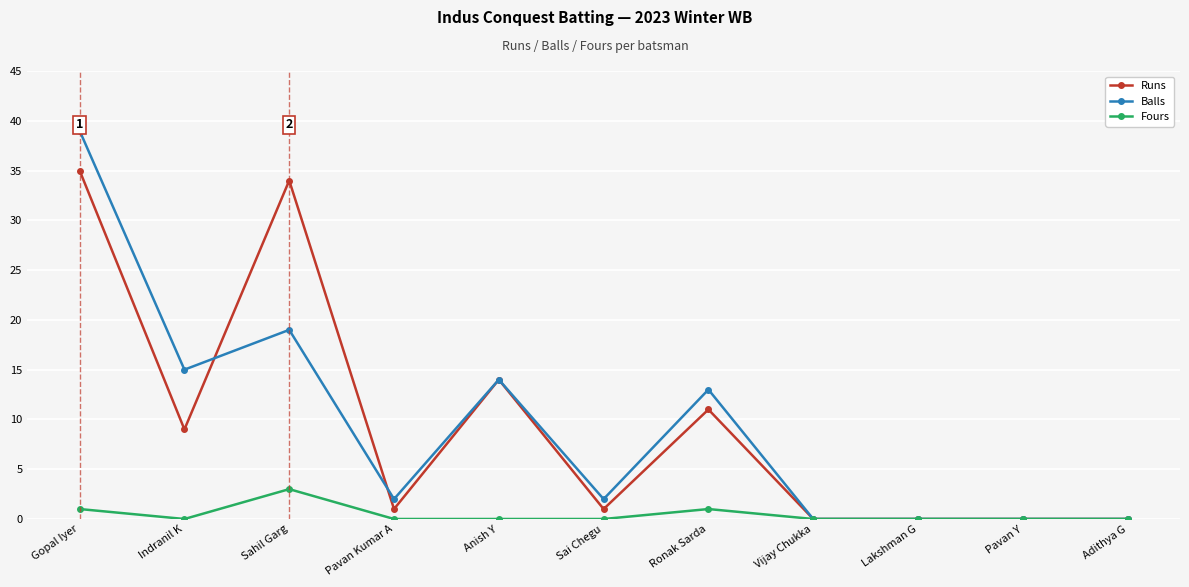

Where is the first local maximum for Runs?

Sahil Garg